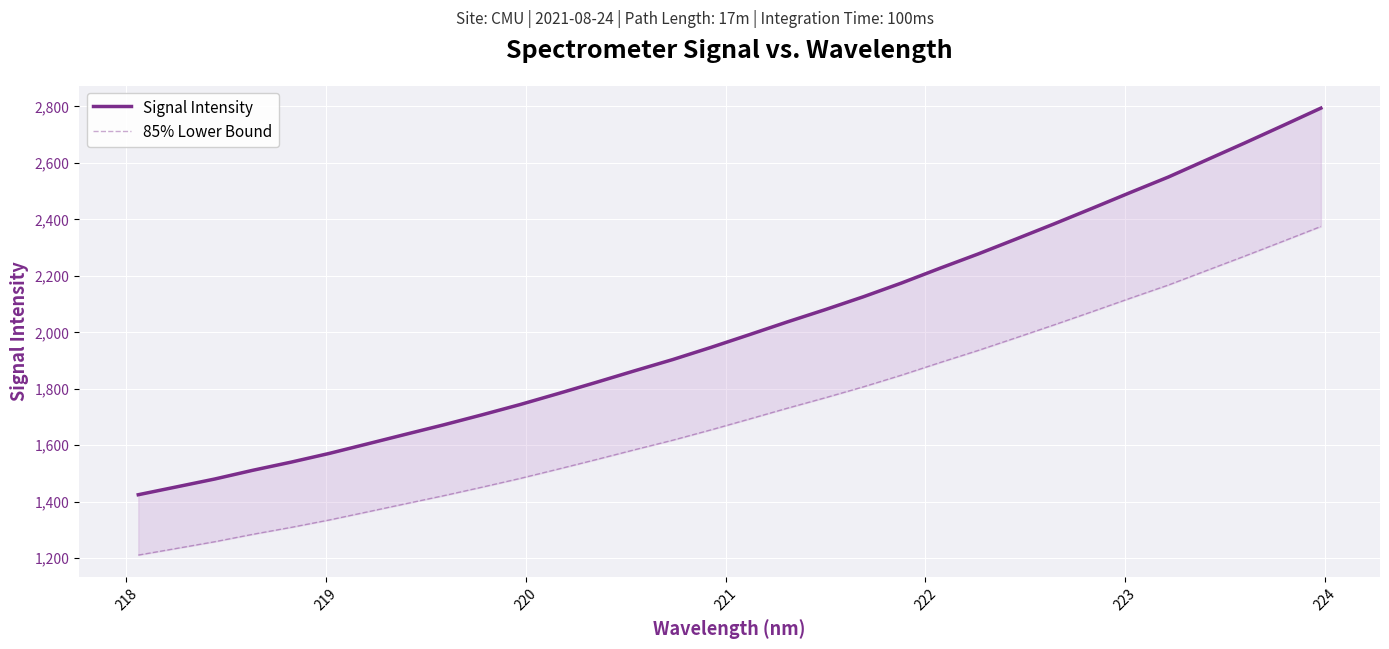

What is the minimum value for 85% Lower Bound?

1211.2